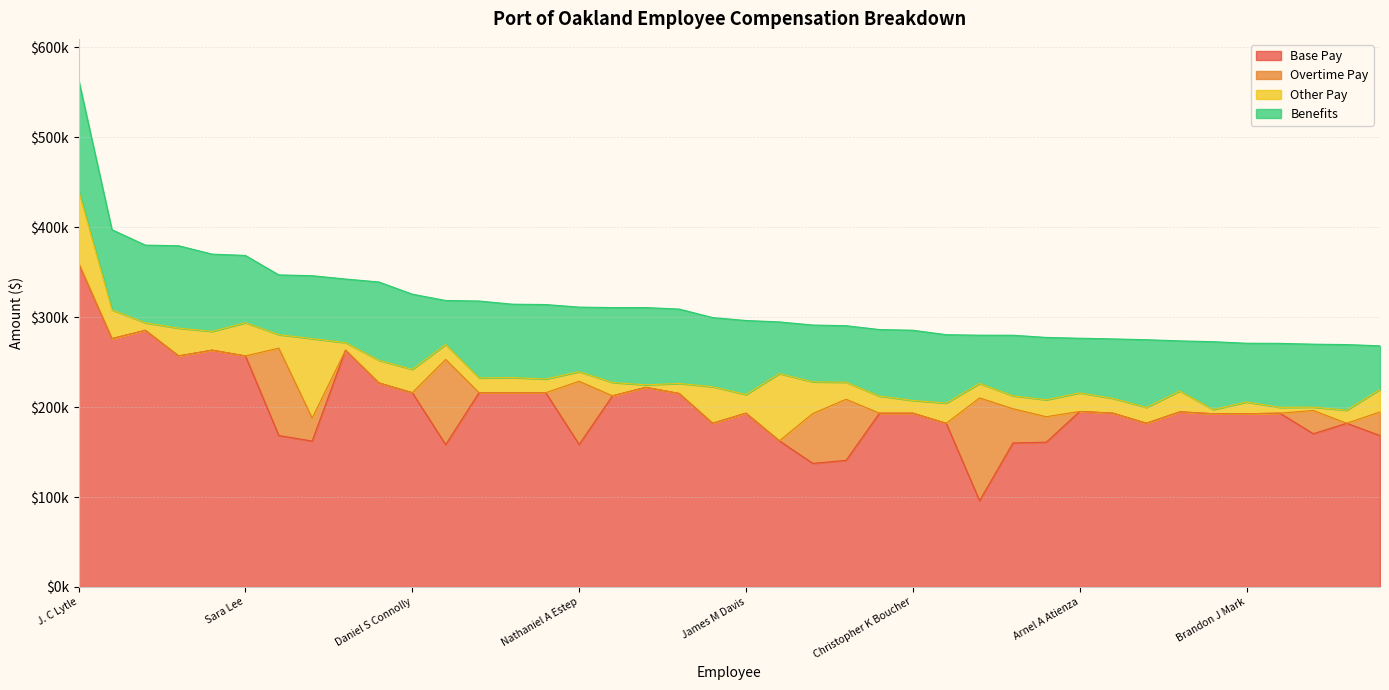

Rank the categories by Benefits value from lowest to highest.

Valerie Zabb-Parmley, William S Kuna, Ram Narayan, Imelda T Osantowski, Hugh A Johnson, Arnel A Atienza, Robert L Gaut, Wayne M Yeoman, Brandon J Mark, Richard H Sinkoff, Ernest E Richmond, Muk-Kor Yan, Joseph R Orcutt, Mikhail Korsunsky, Thanh C Vuong, Bryant L Francis, Eva M Jakubowska, Nathaniel A Estep, Stephen P Gordon, Michael A Zampa, Sara Lee, Matthew P Davis, Julie M Lam, Kyle A Mobley, Douglas M Mansel, Christopher K Boucher, Donnell W Choy, James M Davis, Kristi M Mckenney, Christine M Tam, Amy C Tharpe Peterson, Daniel S Connolly, Mary M Creer Richardson, Joga Singh, John C Driscoll, Danny W Wan, Pamela J Kershaw, Michele Heffes, Chris C Chan, J. C Lytle